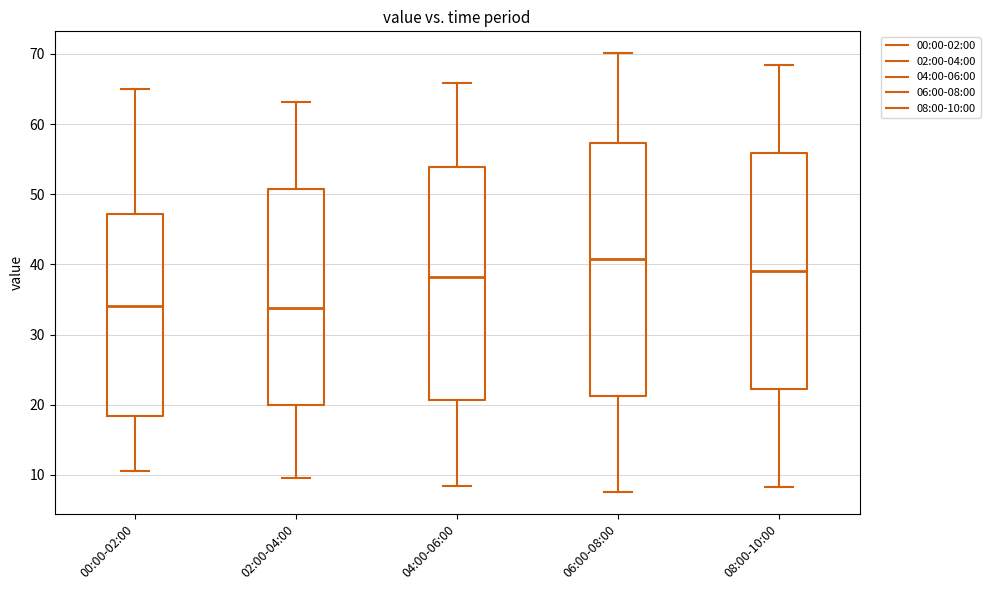

Which box is the tallest, from its lower edge to its upper edge?

06:00-08:00